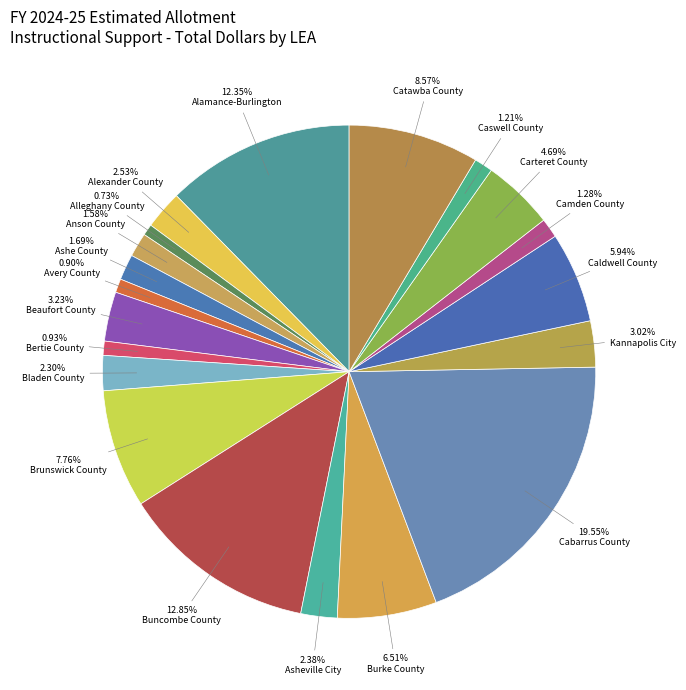

Count the number of slices in the pie.

20